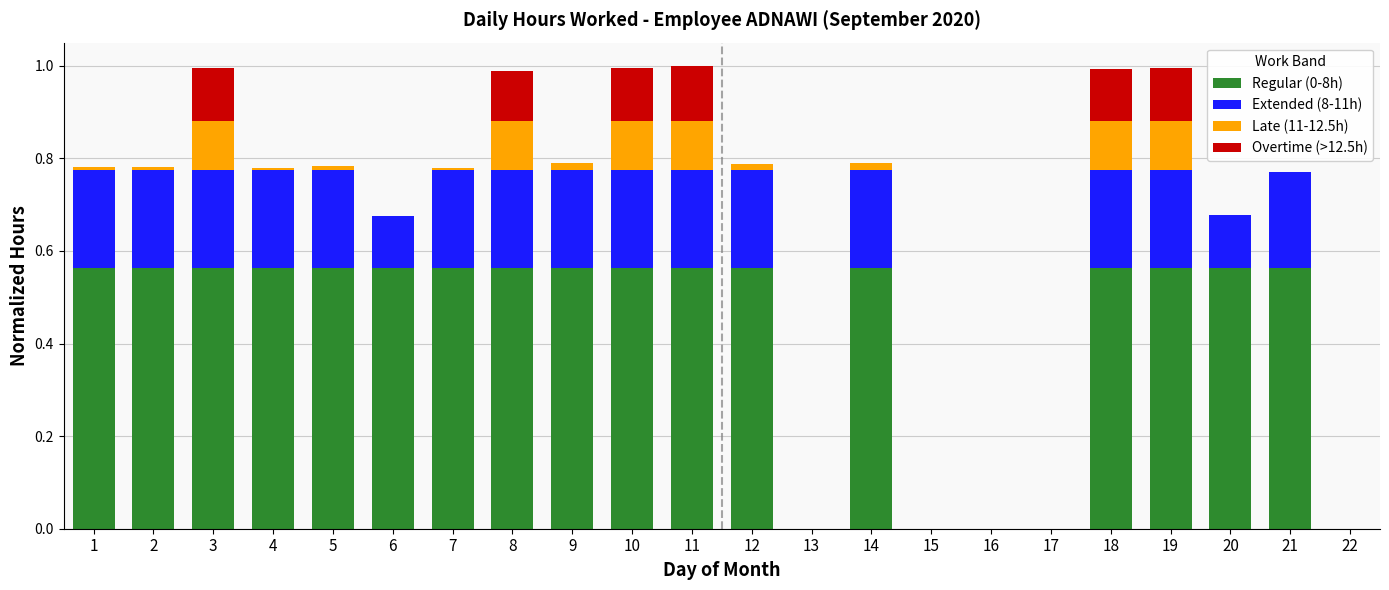

Is it true that Regular (0-8h) equals 0.2 at 2?

False